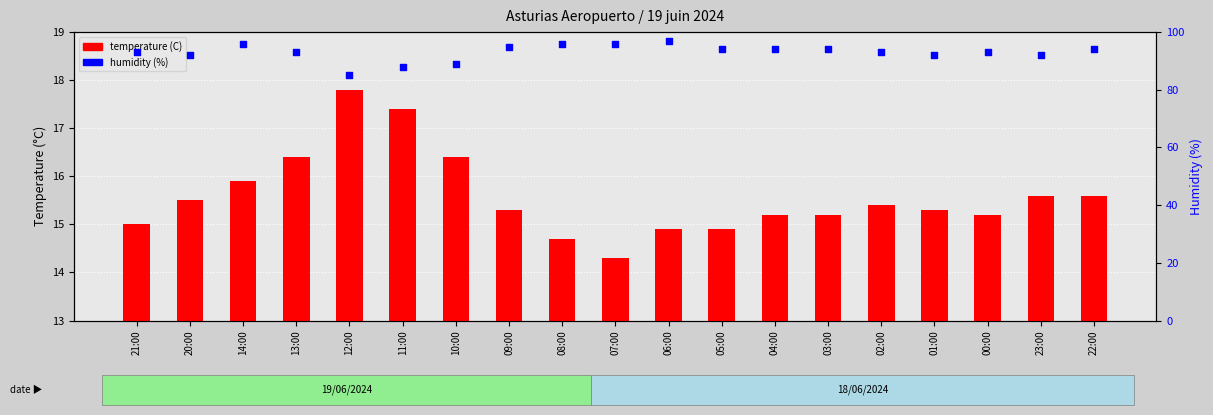

Which series has the largest total across all categories?

humidity (%)